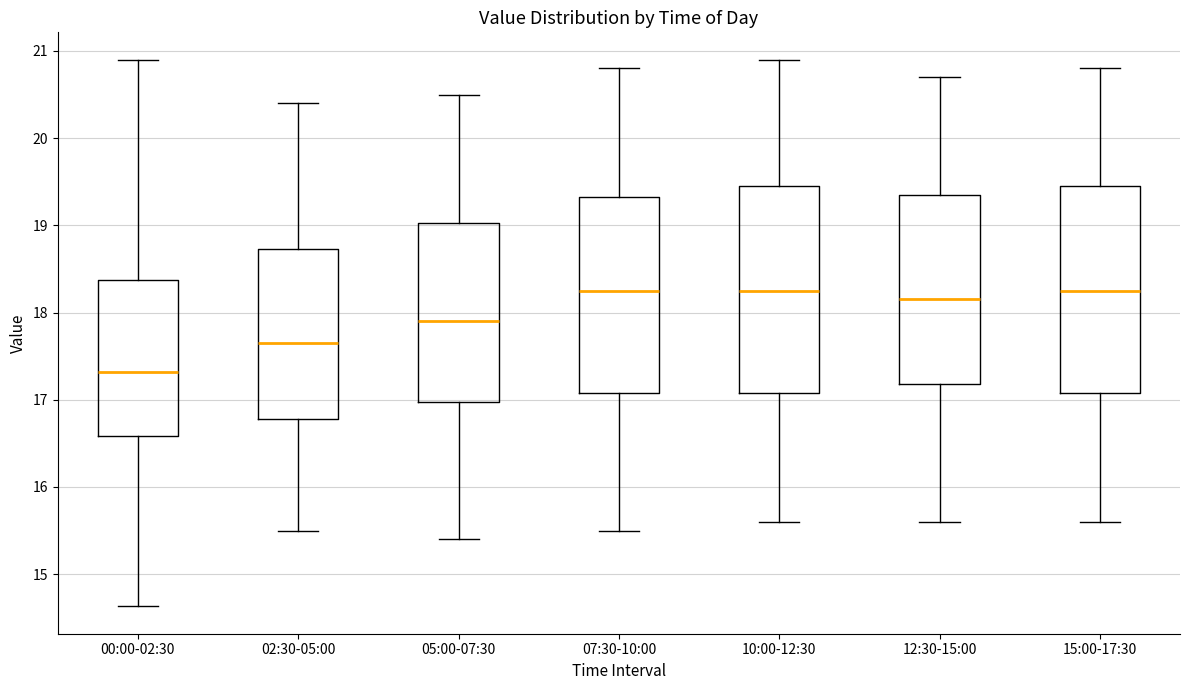

Reading left to right, transcribe this box plot: for each box, give where its median line is, the range the box spans, and where its two whiskers end, as read against the y-axis. The values are not printed on the chart, so give them approximately, as read against the axis.

00:00-02:30: median 17.3, box 16.6 to 18.4, whiskers 14.6 to 20.9
02:30-05:00: median 17.7, box 16.8 to 18.7, whiskers 15.5 to 20.4
05:00-07:30: median 17.9, box 17.0 to 19.0, whiskers 15.4 to 20.5
07:30-10:00: median 18.3, box 17.1 to 19.3, whiskers 15.5 to 20.8
10:00-12:30: median 18.3, box 17.1 to 19.5, whiskers 15.6 to 20.9
12:30-15:00: median 18.2, box 17.2 to 19.4, whiskers 15.6 to 20.7
15:00-17:30: median 18.3, box 17.1 to 19.5, whiskers 15.6 to 20.8